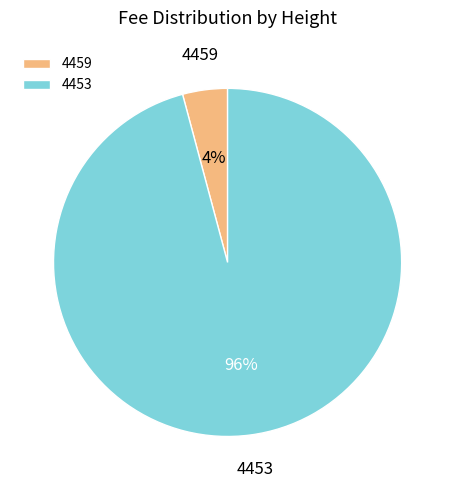

To the nearest percent, what is the combined percentage of 4459 and 4453?

100%